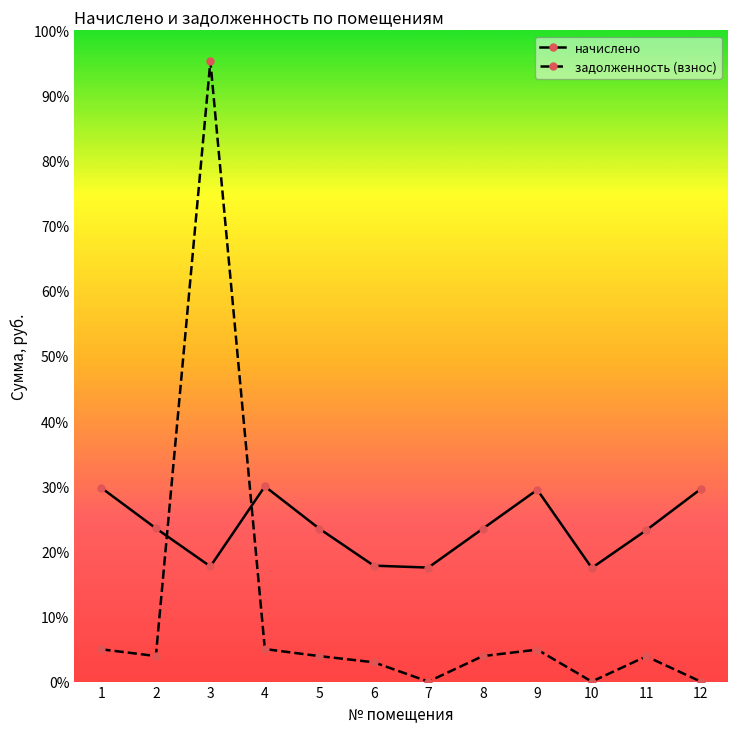

Is this an area chart (filled region under the line)?

No